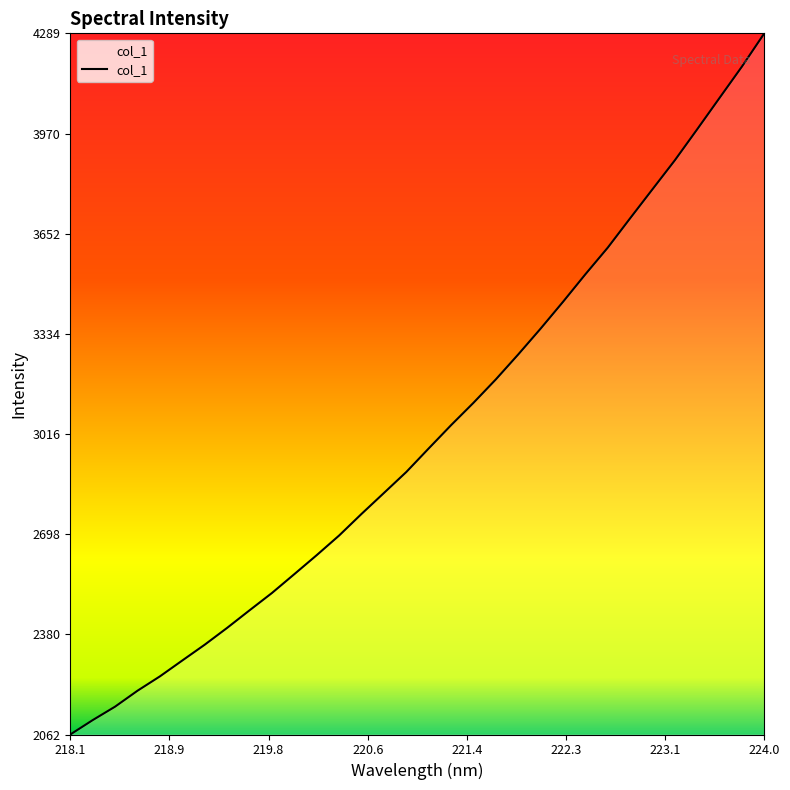

What is the greatest value displayed?

4288.6